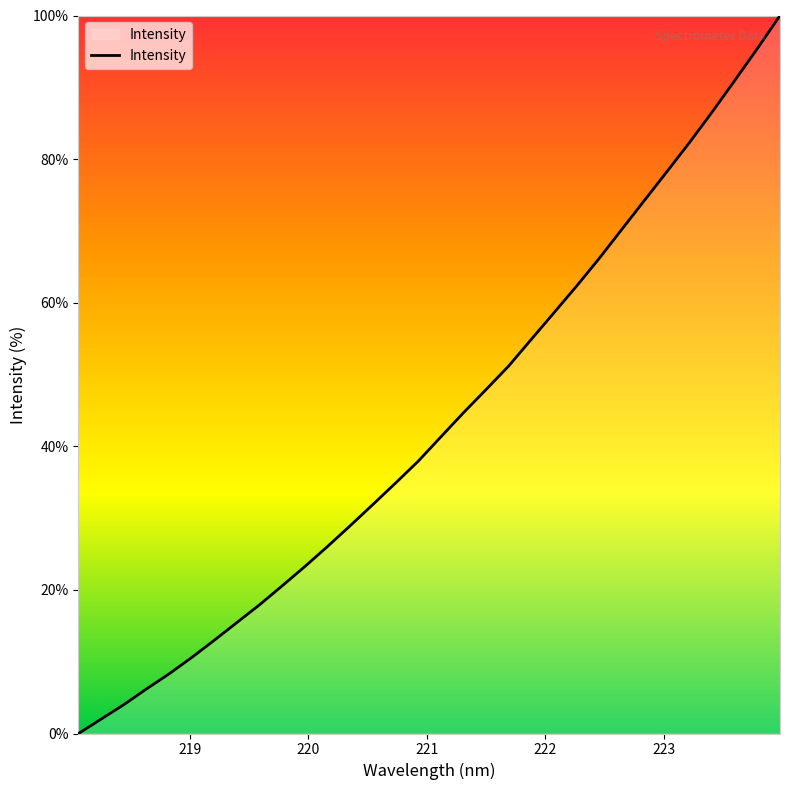

What is the difference between the maximum and minimum values?

100.0